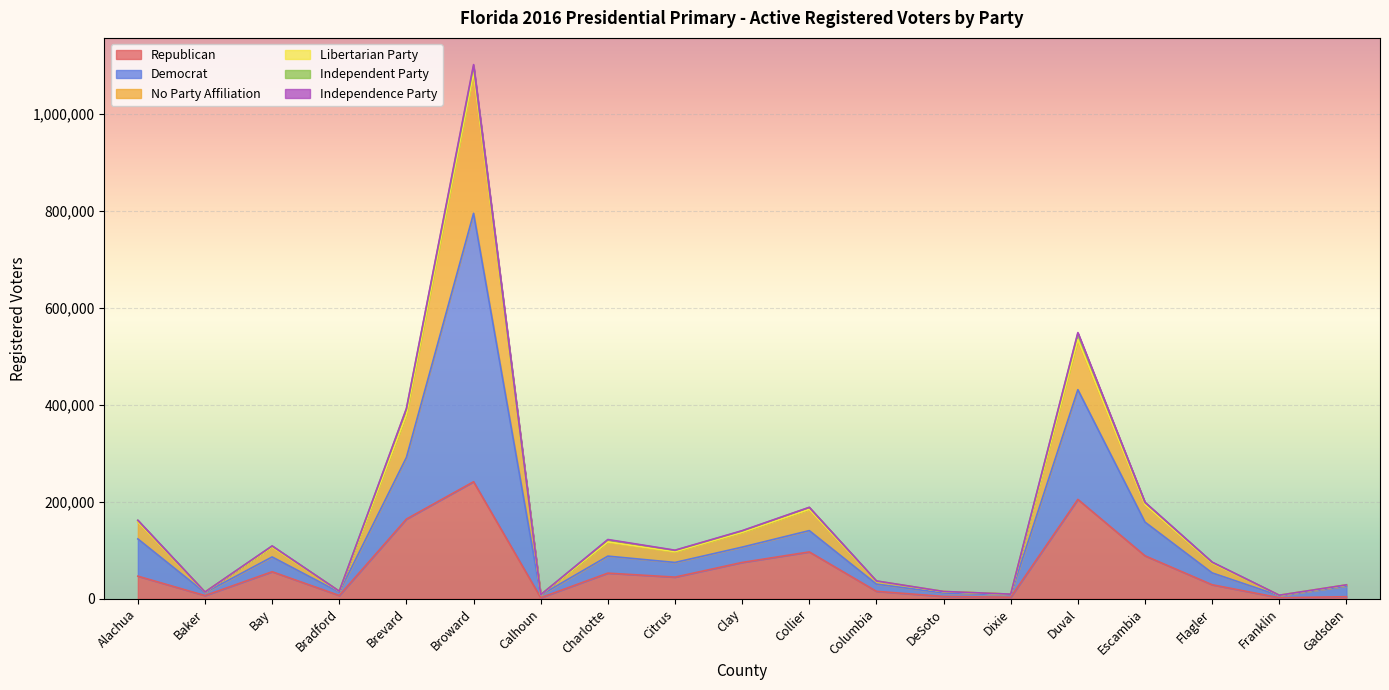

What is the value of the Republican point at the 16th from the left?

88636